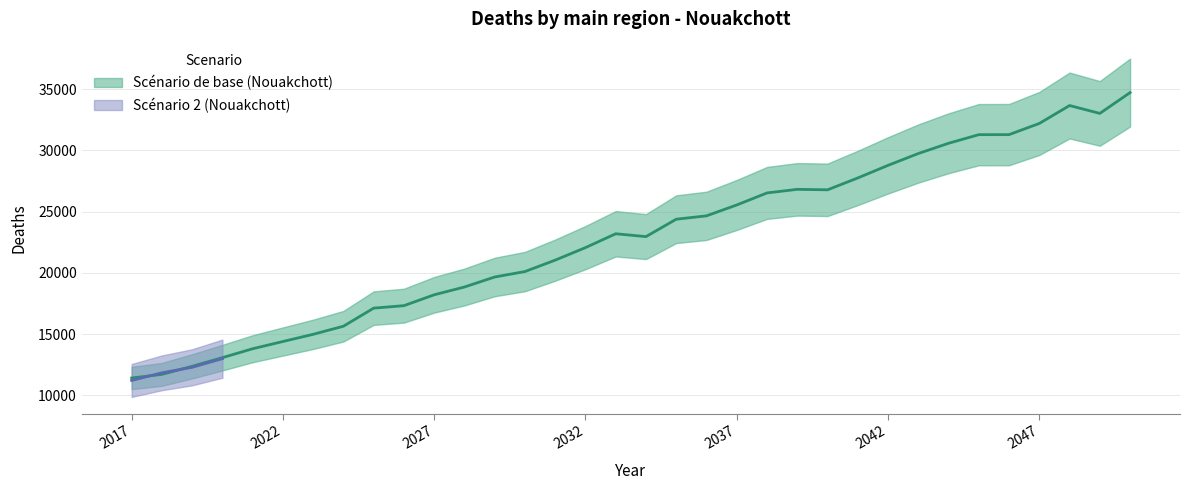

Where is the first local minimum?

2034